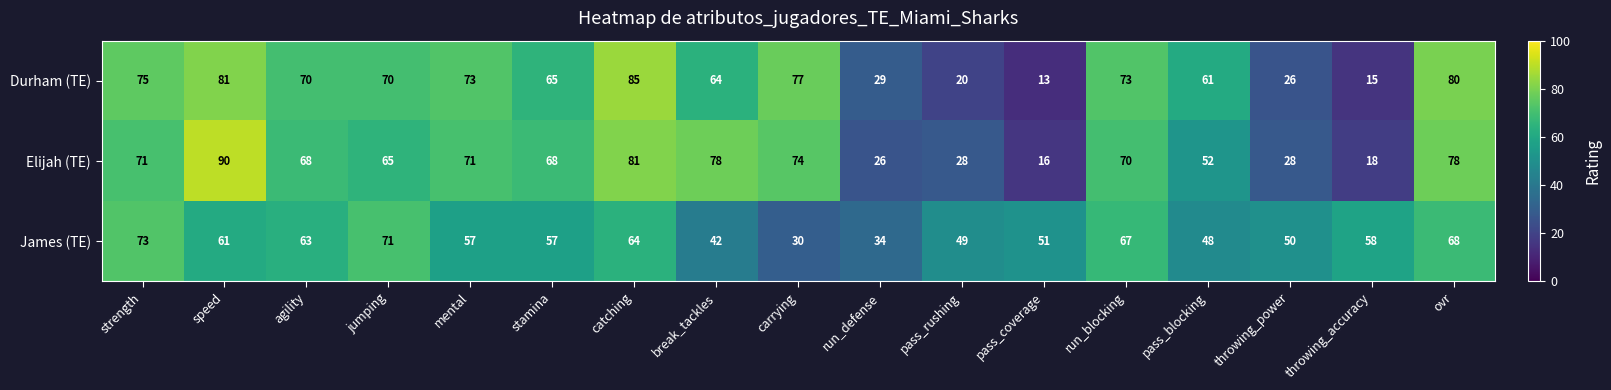

What is the total value across all series at pass_coverage?

80